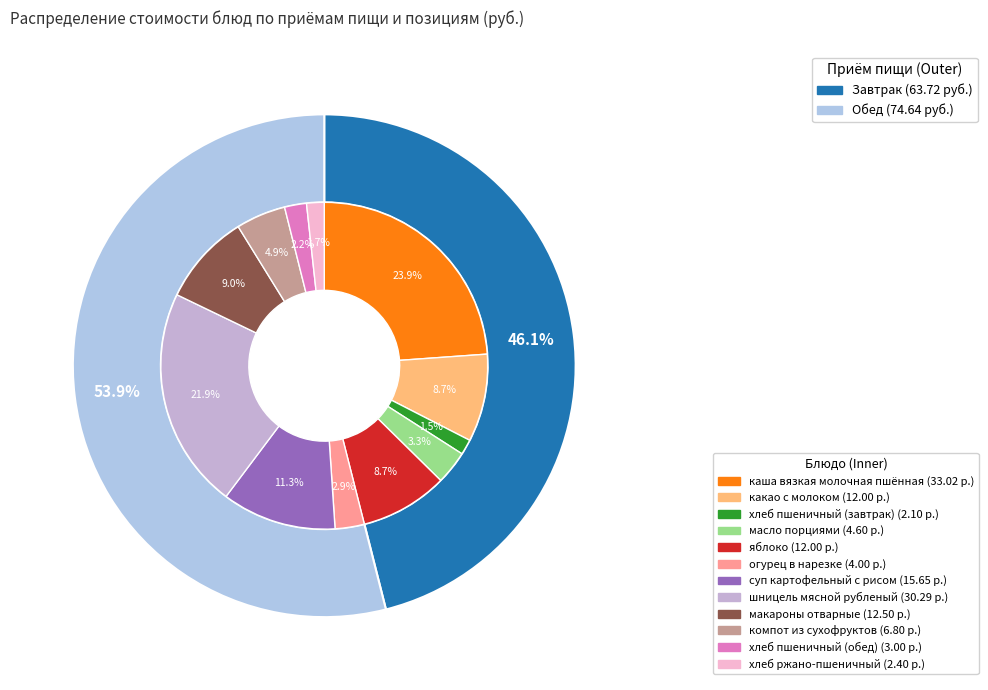

Rank the categories by value from lowest to highest.

хлеб пшеничный (завтрак), хлеб ржано-пшеничный, хлеб пшеничный (обед), огурец в нарезке, масло порциями, компот из сухофруктов, какао с молоком, яблоко, макароны отварные, суп картофельный с рисом, шницель мясной рубленый, каша вязкая молочная пшённая